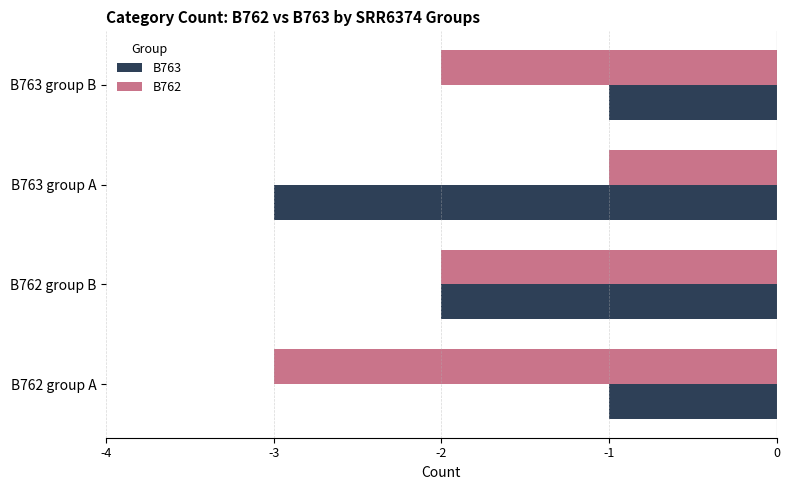

Which series changed the most between B763 group A and B763 group B?

B763